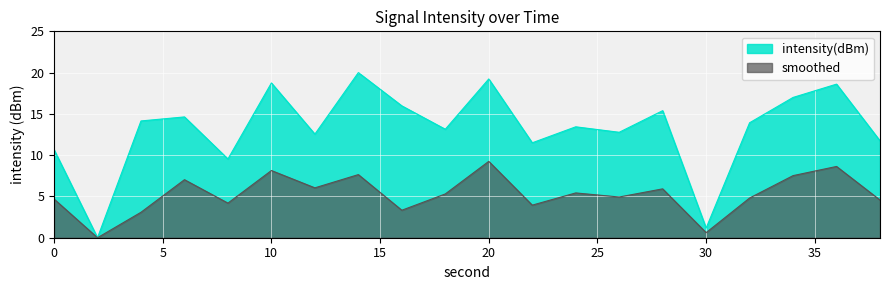

What is the value of the intensity(dBm) point at the 4th from the left?

14.6